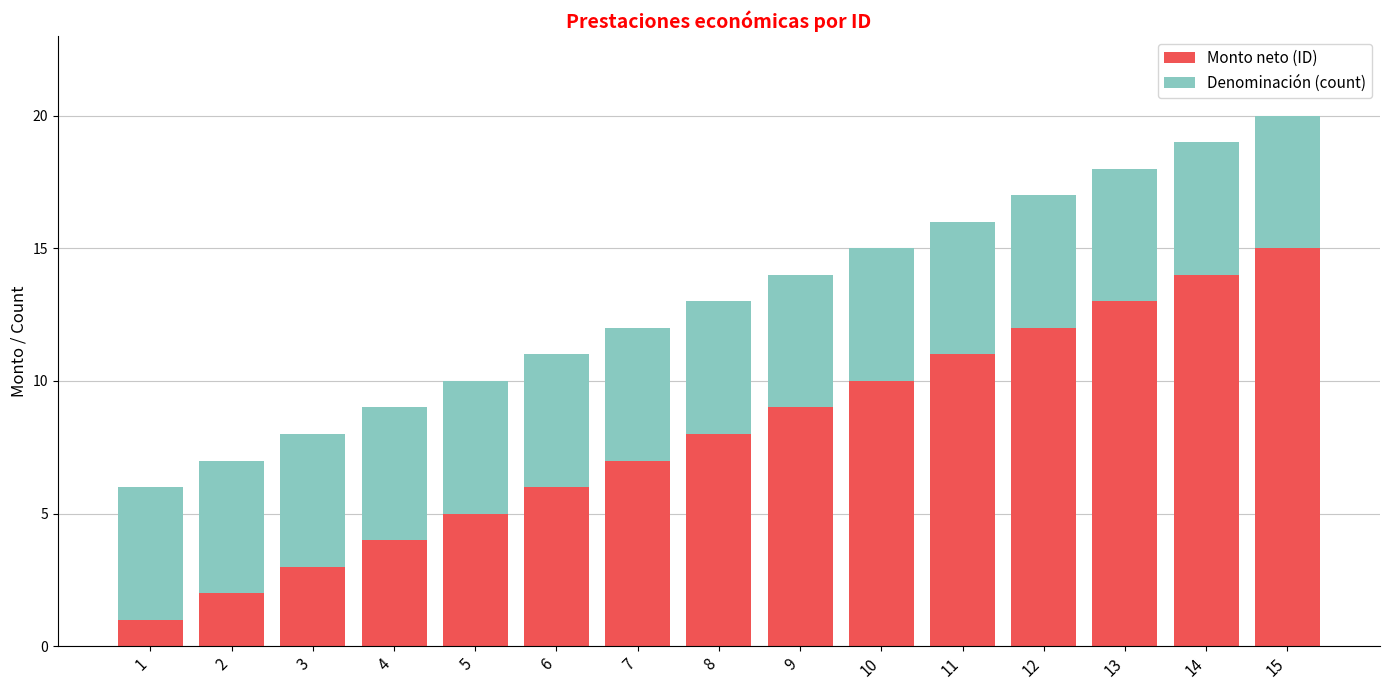

What value does the Monto neto (ID) series have at 13, to the nearest 10?

10